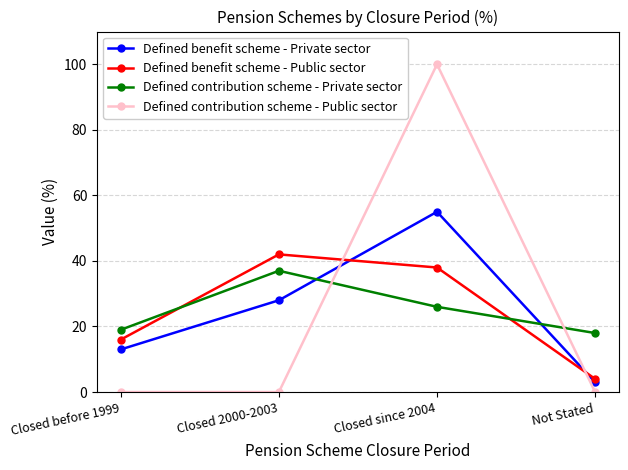

What is the value of the Defined benefit scheme - Private sector point at the 3rd from the left?

55